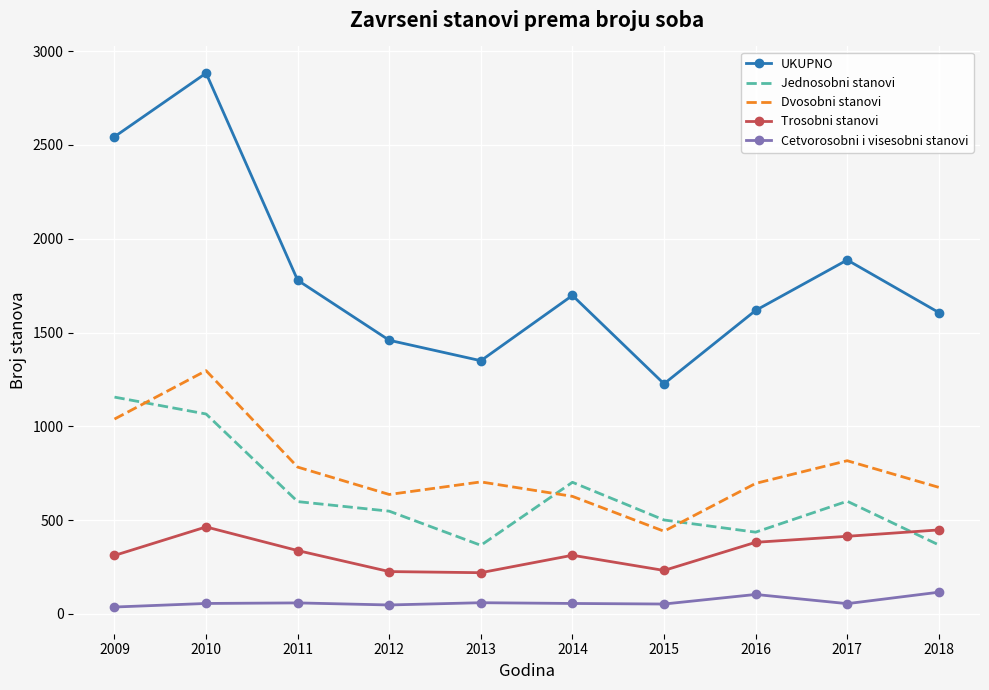

What is the difference between the highest and lowest values at 2012?

1411